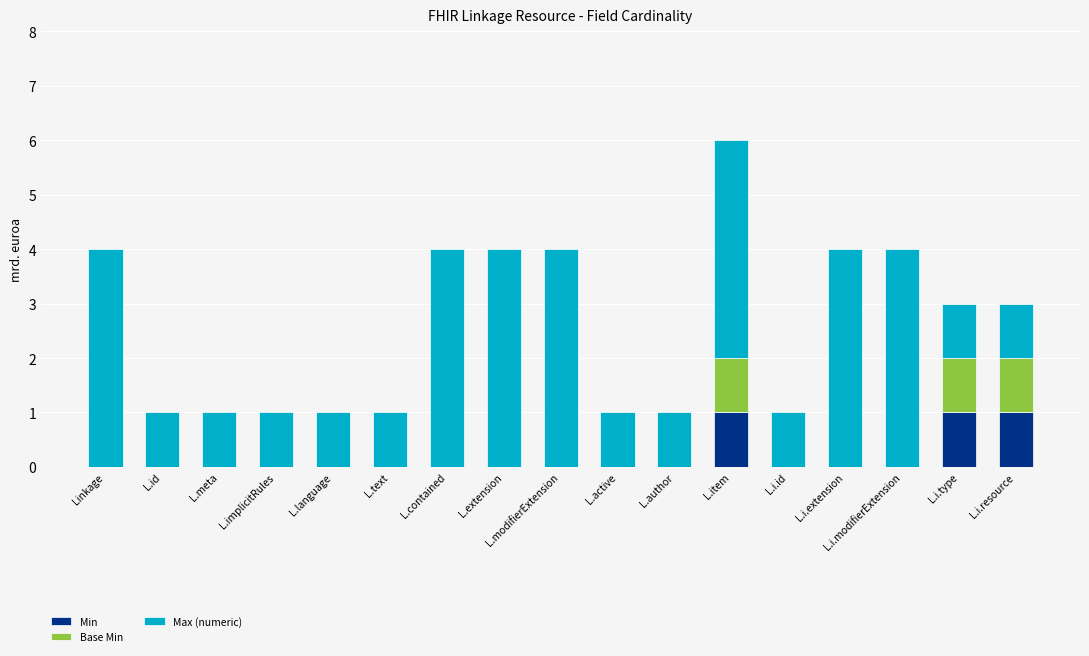

At which category is the sum across all series the highest?

L.item